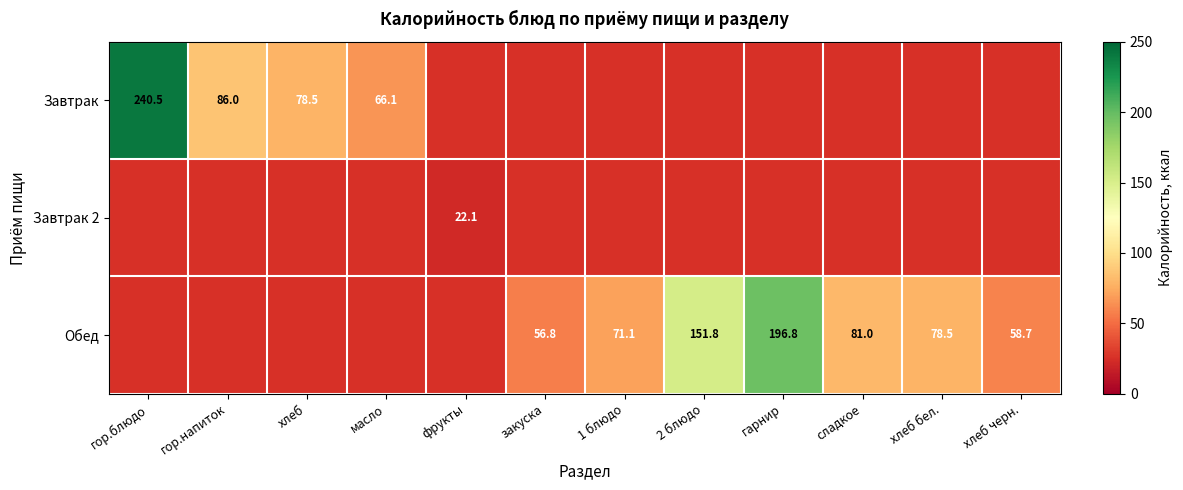

Is it true that Завтрак 2 equals 22.1 at фрукты?

True